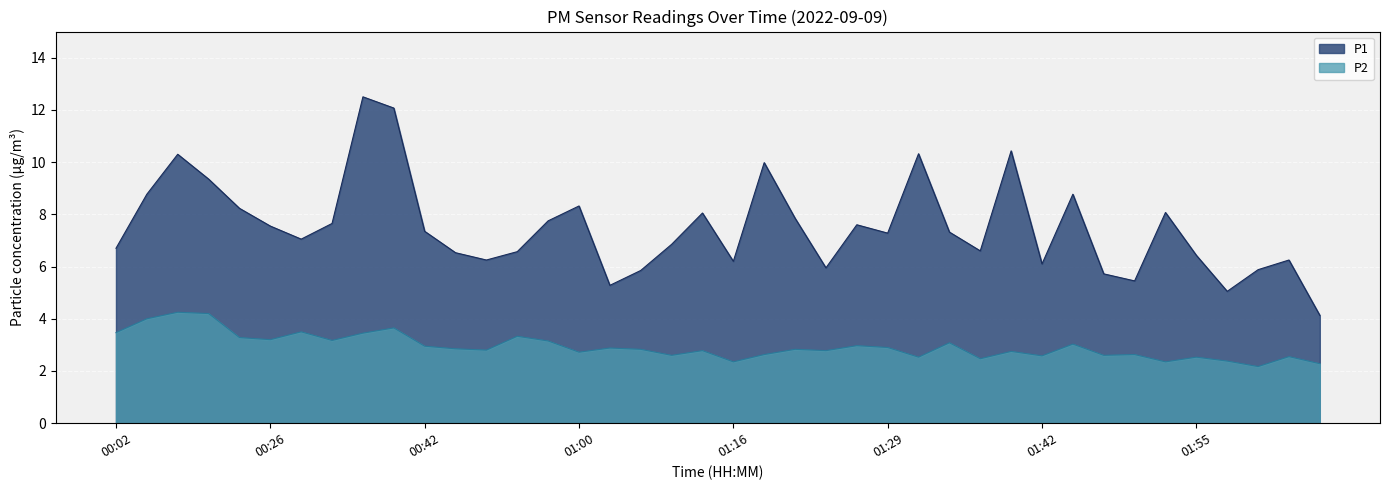

The value of P1 at 01:42 is 10.0. True or false?

False